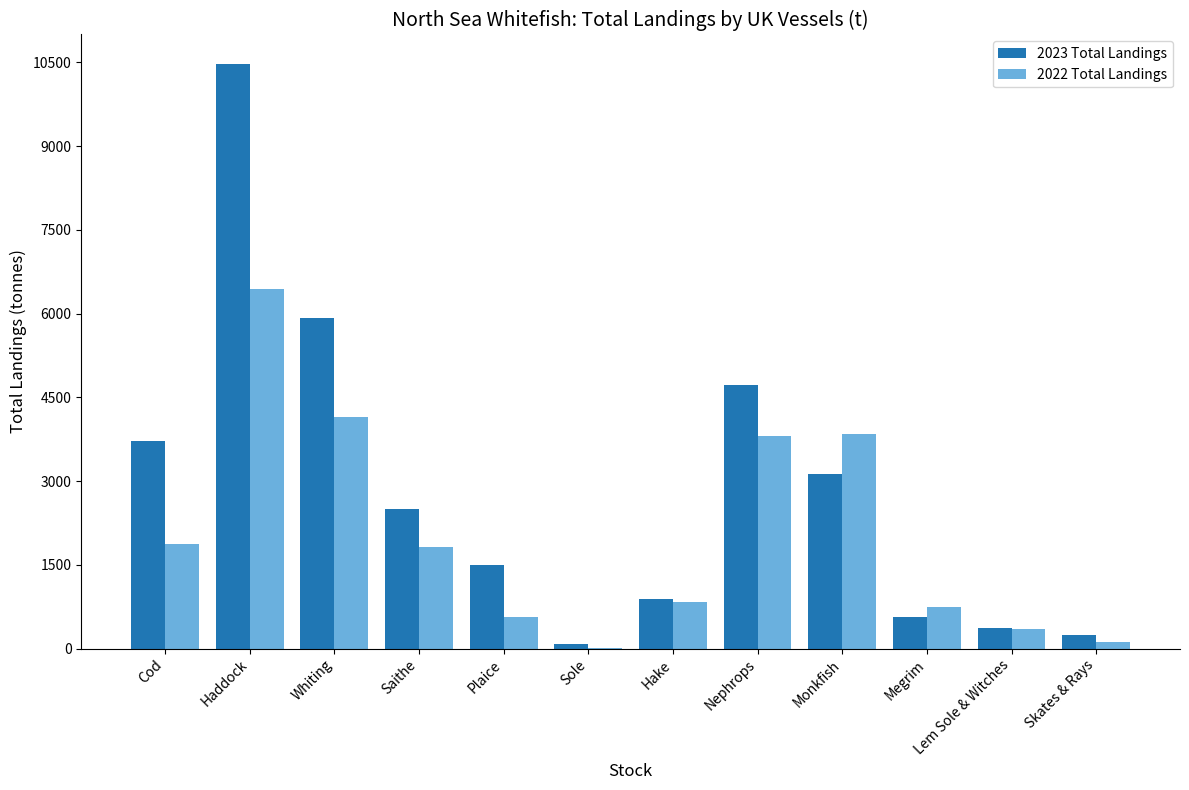

The 2023 Total Landings series shows 566.4 at Megrim. True or false?

True